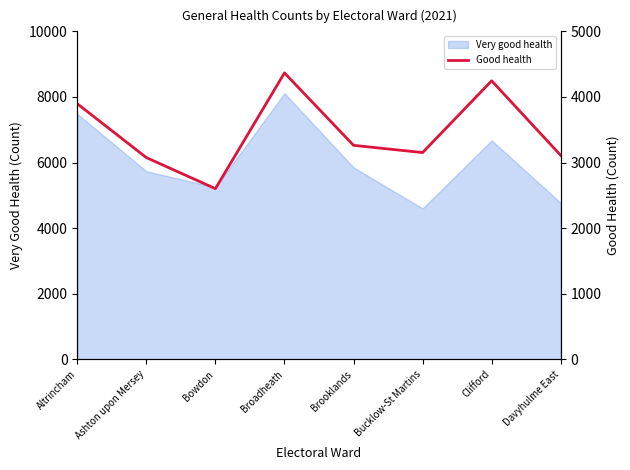

Between Altrincham and Brooklands, which is larger?

Altrincham